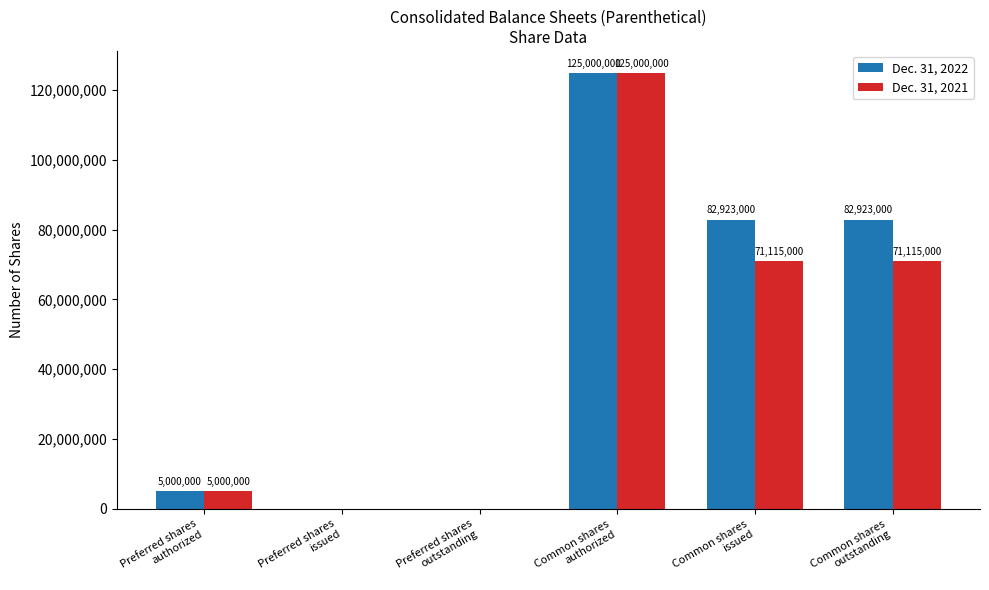

What is the maximum value for Dec. 31, 2022?

125000000